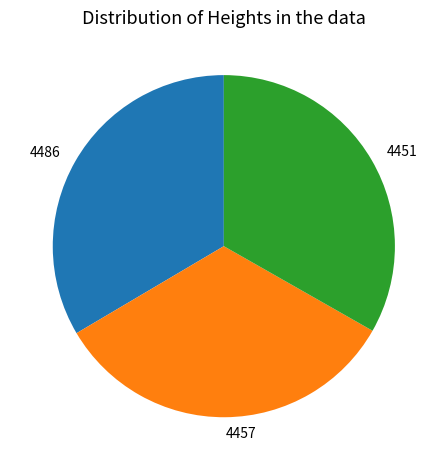

Is 4457 the majority of the pie?

No